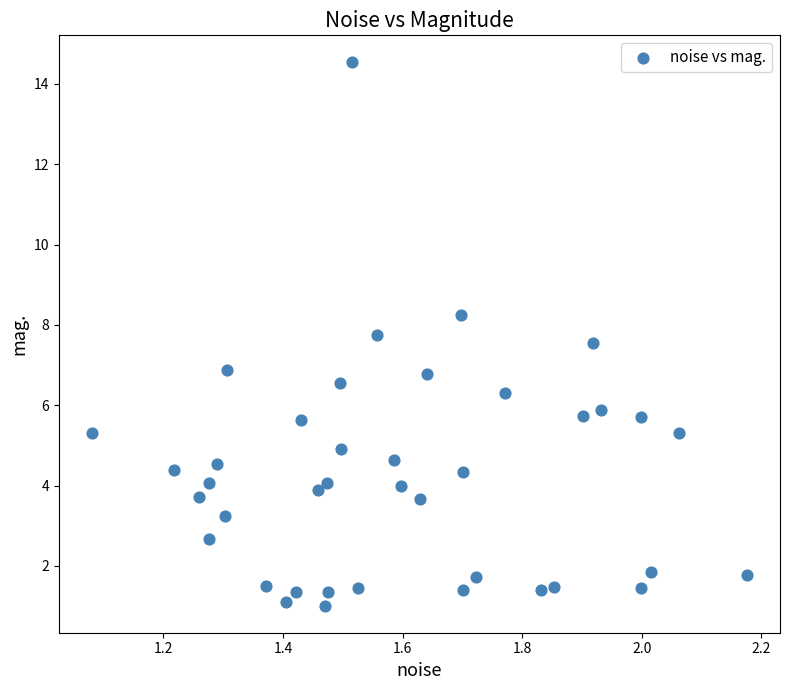

What is the range of X values (max minus min)?

1.1